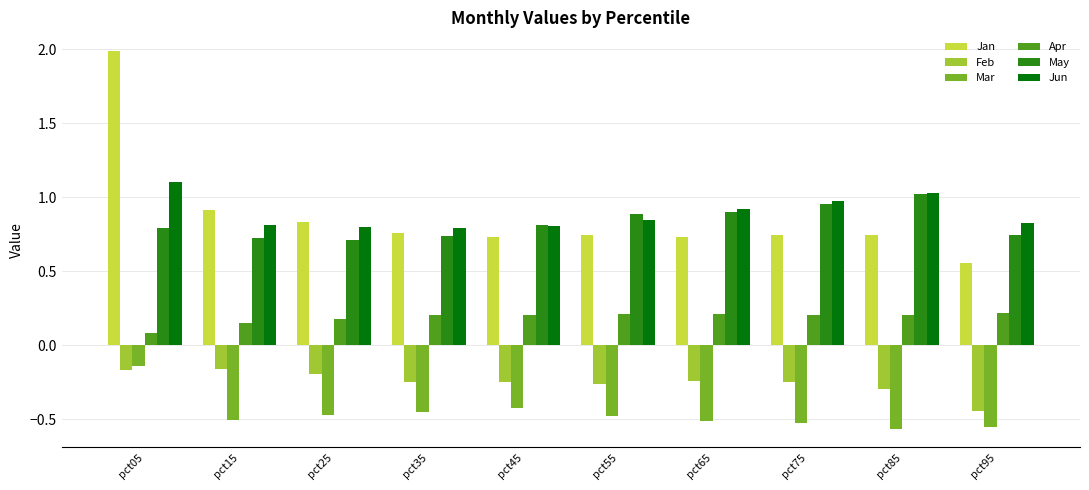

What is the total value across all series at pct95?

1.4